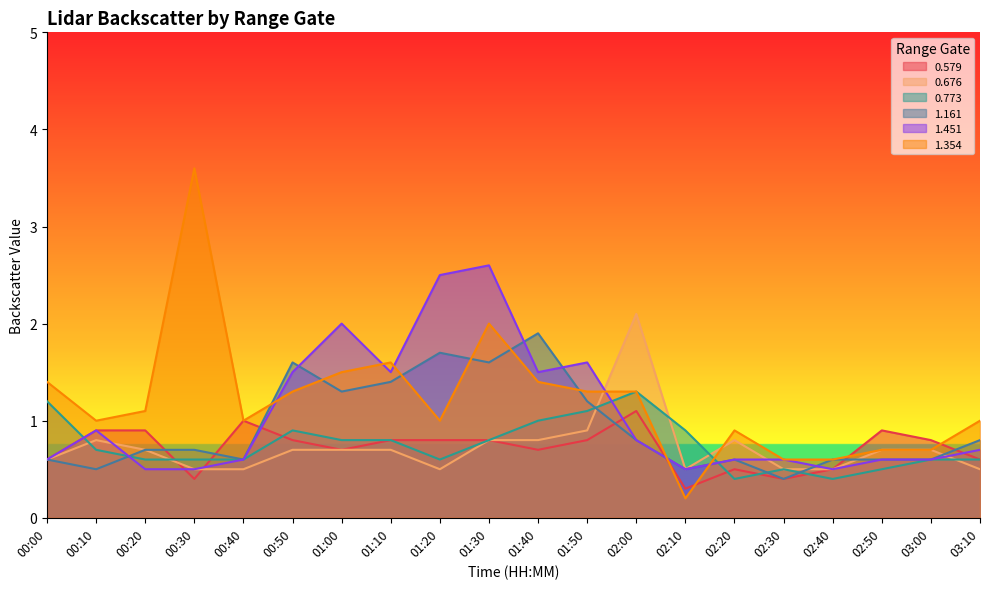

Reading left to right, list all the values displayed in this chart.

0.579: 00:00=0.6	00:10=0.9	00:20=0.9	00:30=0.4	00:40=1.0	00:50=0.8	01:00=0.7	01:10=0.8	01:20=0.8	01:30=0.8	01:40=0.7	01:50=0.8	02:00=1.1	02:10=0.3	02:20=0.5	02:30=0.4	02:40=0.5	02:50=0.9	03:00=0.8	03:10=0.6
0.676: 00:00=0.6	00:10=0.8	00:20=0.7	00:30=0.5	00:40=0.5	00:50=0.7	01:00=0.7	01:10=0.7	01:20=0.5	01:30=0.8	01:40=0.8	01:50=0.9	02:00=2.1	02:10=0.5	02:20=0.8	02:30=0.5	02:40=0.5	02:50=0.7	03:00=0.7	03:10=0.5
0.773: 00:00=1.2	00:10=0.7	00:20=0.6	00:30=0.6	00:40=0.6	00:50=0.9	01:00=0.8	01:10=0.8	01:20=0.6	01:30=0.8	01:40=1.0	01:50=1.1	02:00=1.3	02:10=0.9	02:20=0.4	02:30=0.5	02:40=0.4	02:50=0.5	03:00=0.6	03:10=0.6
1.161: 00:00=0.6	00:10=0.5	00:20=0.7	00:30=0.7	00:40=0.6	00:50=1.6	01:00=1.3	01:10=1.4	01:20=1.7	01:30=1.6	01:40=1.9	01:50=1.2	02:00=0.8	02:10=0.5	02:20=0.6	02:30=0.4	02:40=0.6	02:50=0.6	03:00=0.6	03:10=0.8
1.451: 00:00=0.6	00:10=0.9	00:20=0.5	00:30=0.5	00:40=0.6	00:50=1.5	01:00=2.0	01:10=1.5	01:20=2.5	01:30=2.6	01:40=1.5	01:50=1.6	02:00=0.8	02:10=0.5	02:20=0.6	02:30=0.6	02:40=0.5	02:50=0.6	03:00=0.6	03:10=0.7
1.354: 00:00=1.4	00:10=1.0	00:20=1.1	00:30=3.6	00:40=1.0	00:50=1.3	01:00=1.5	01:10=1.6	01:20=1.0	01:30=2.0	01:40=1.4	01:50=1.3	02:00=1.3	02:10=0.2	02:20=0.9	02:30=0.6	02:40=0.6	02:50=0.7	03:00=0.7	03:10=1.0